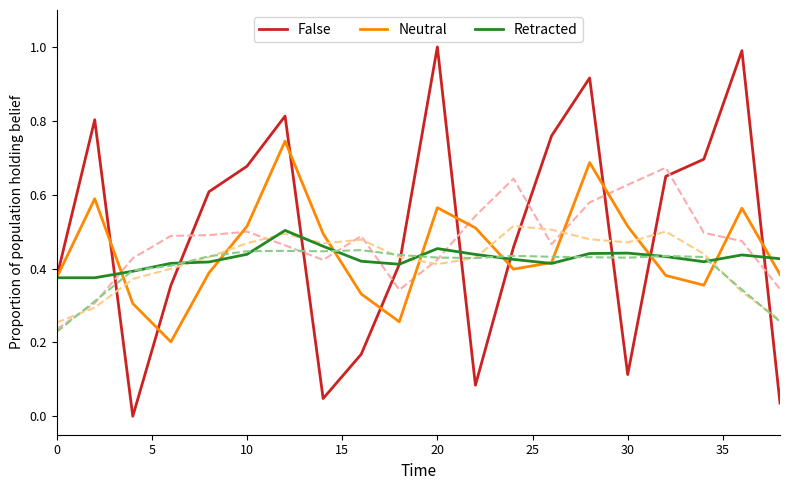

What is the average value of the Retracted series?

0.4